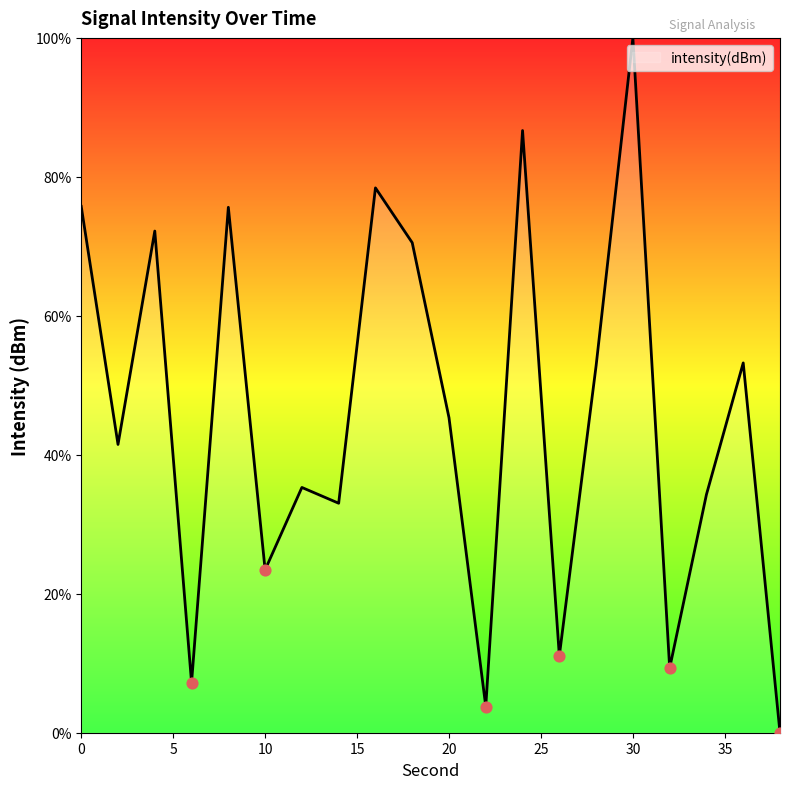

What is the difference between the maximum and minimum values?

100.0